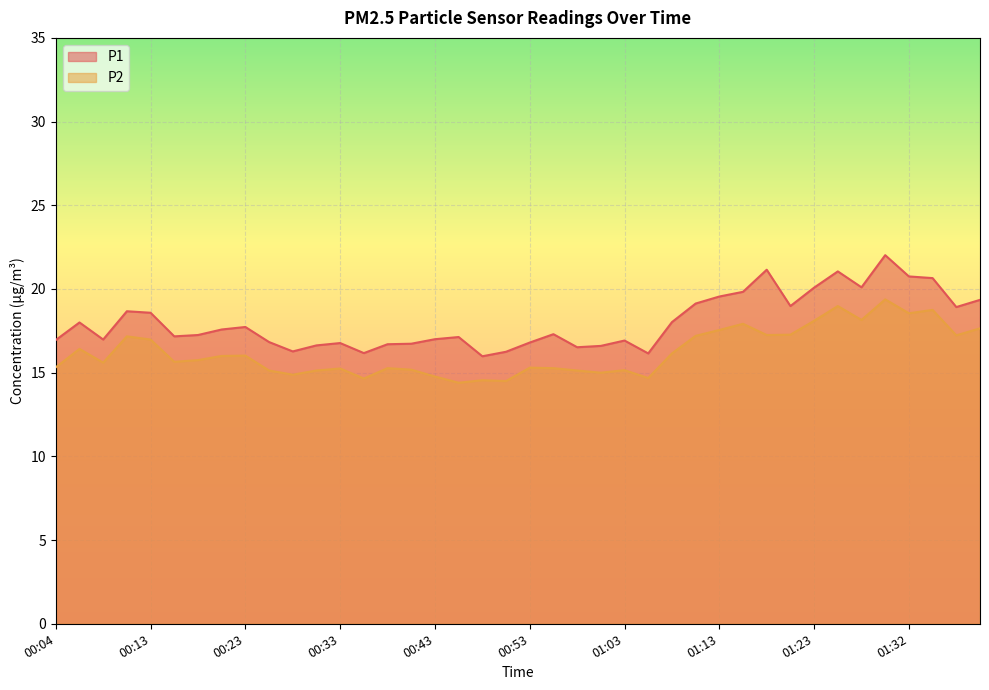

Rank the categories by P2 value from highest to lowest.

01:30, 01:25, 01:35, 01:32, 01:28, 01:23, 01:15, 01:40, 01:13, 01:20, 01:18, 01:37, 01:10, 00:11, 00:13, 00:06, 01:08, 00:23, 00:21, 00:18, 00:16, 00:09, 00:04, 00:53, 00:38, 00:55, 00:33, 00:40, 01:03, 00:26, 00:31, 00:58, 01:00, 00:28, 00:43, 01:05, 00:36, 00:48, 00:50, 00:45